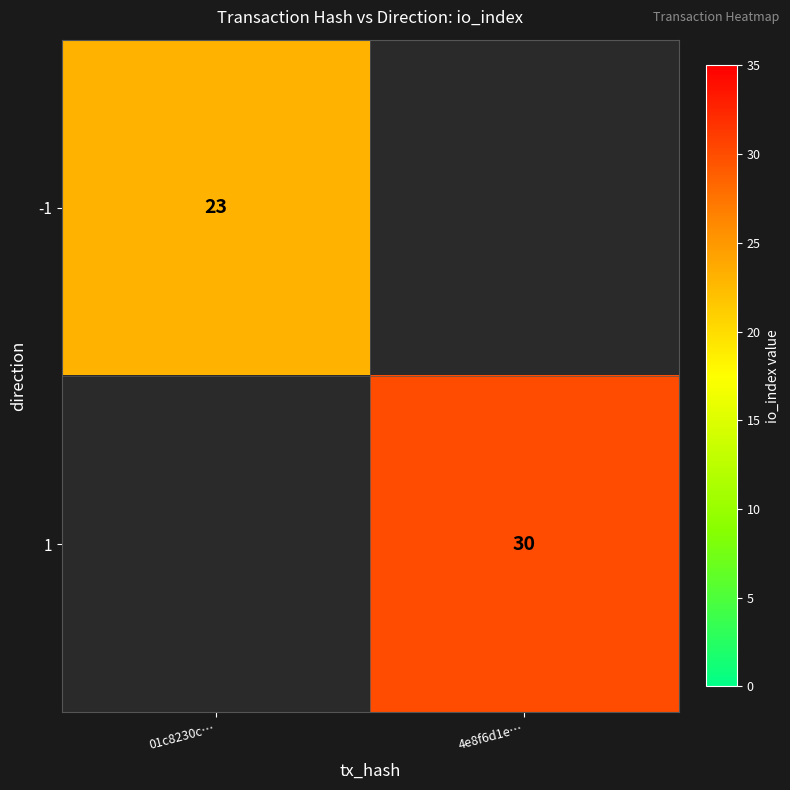

How many data points does each series have?

2